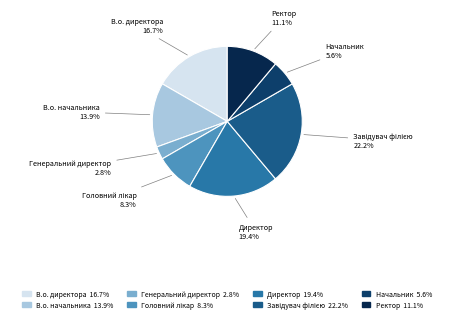

Is В.о. директора the majority of the pie?

No